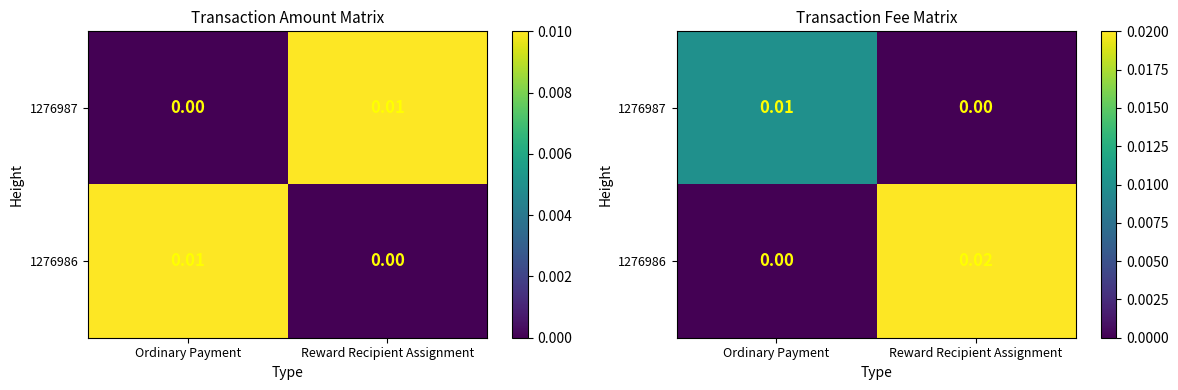

Is the value of 1276986 at Reward Recipient Assignment greater than the value of 1276987 at Reward Recipient Assignment?

Yes